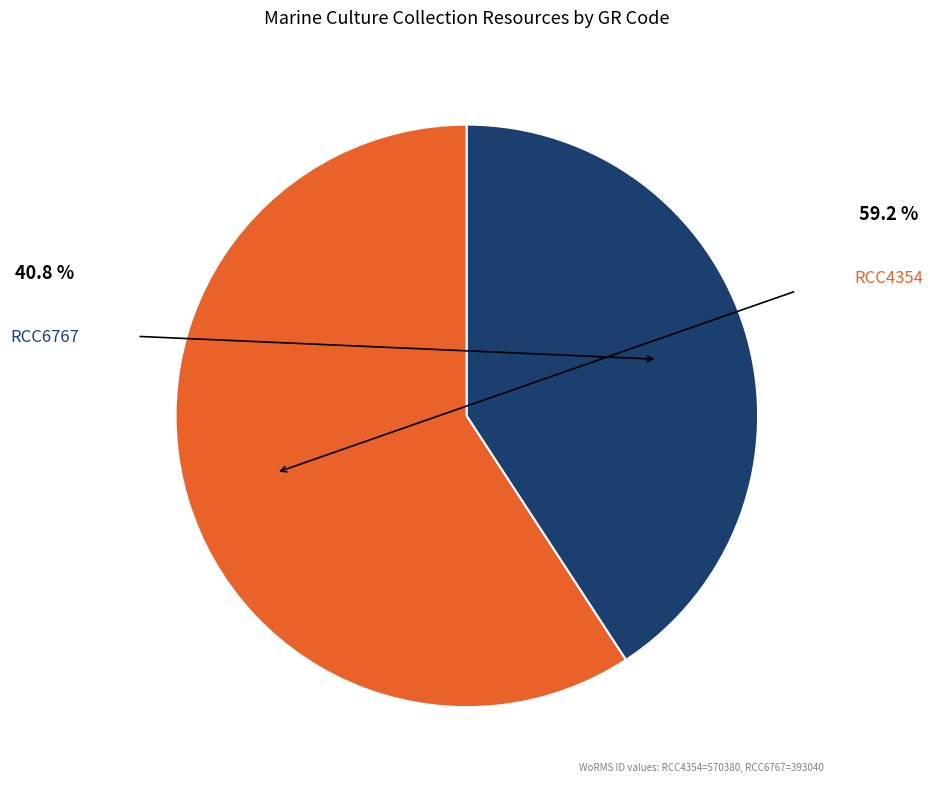

How much of the chart is everything except RCC6767?

59.2%